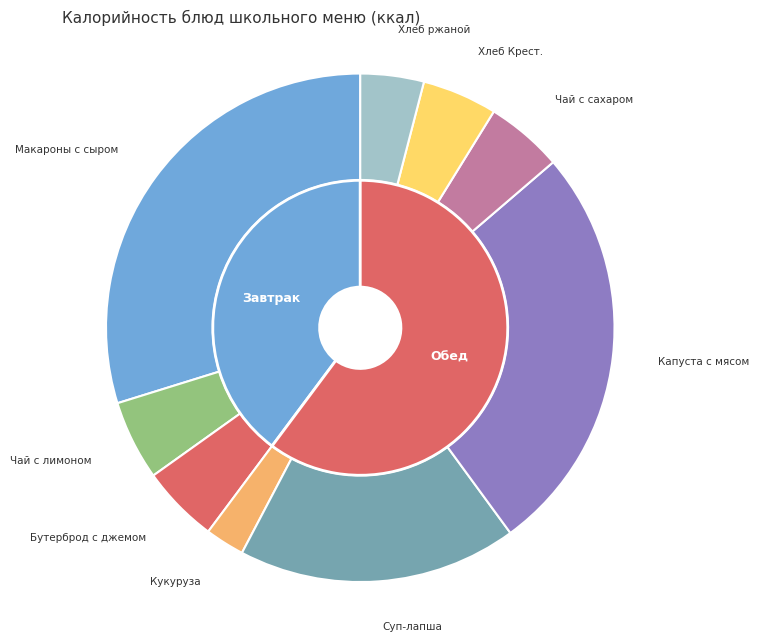

To the nearest percent, what is the difference between the largest and smallest slice percentages?

27%